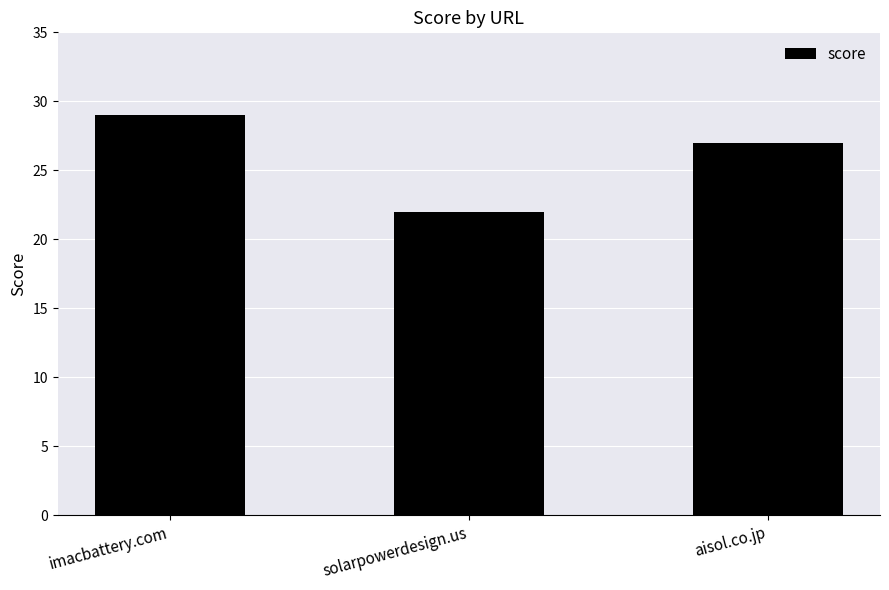

True or false: the data shows 29 at imacbattery.com.

True